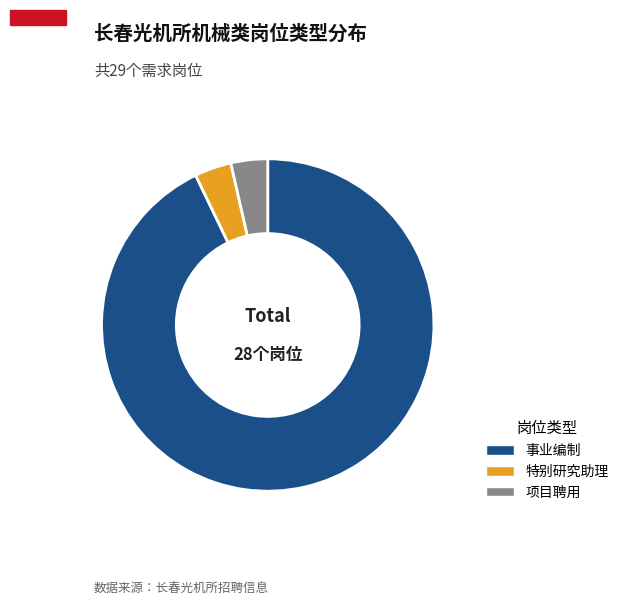

Is 事业编制 the majority of the pie?

Yes